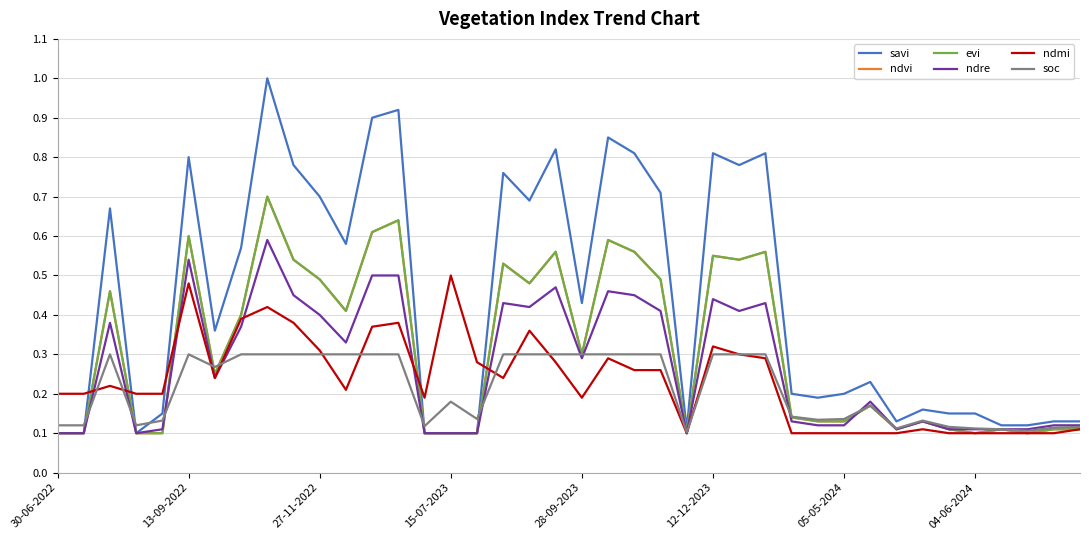

Which series has the largest total across all categories?

savi